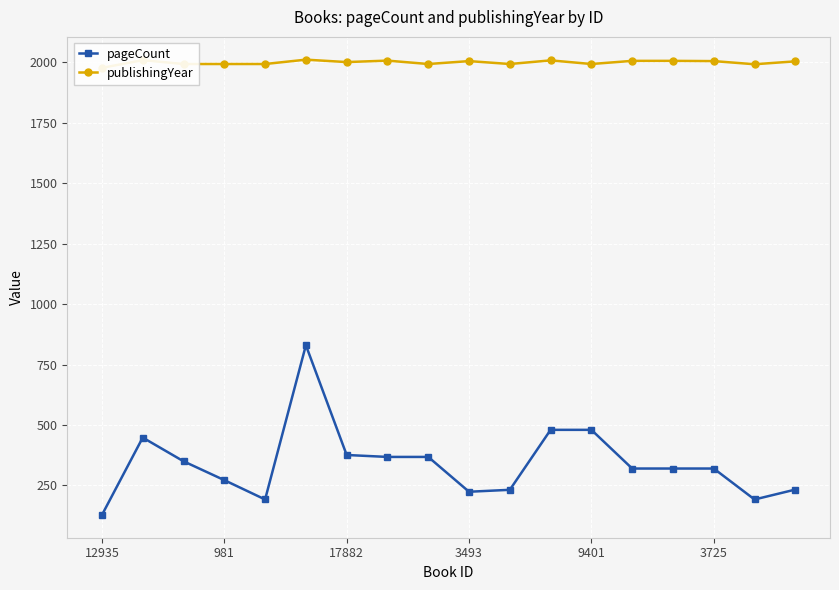

True or false: pageCount has more than 1 points higher than both neighbors.

True